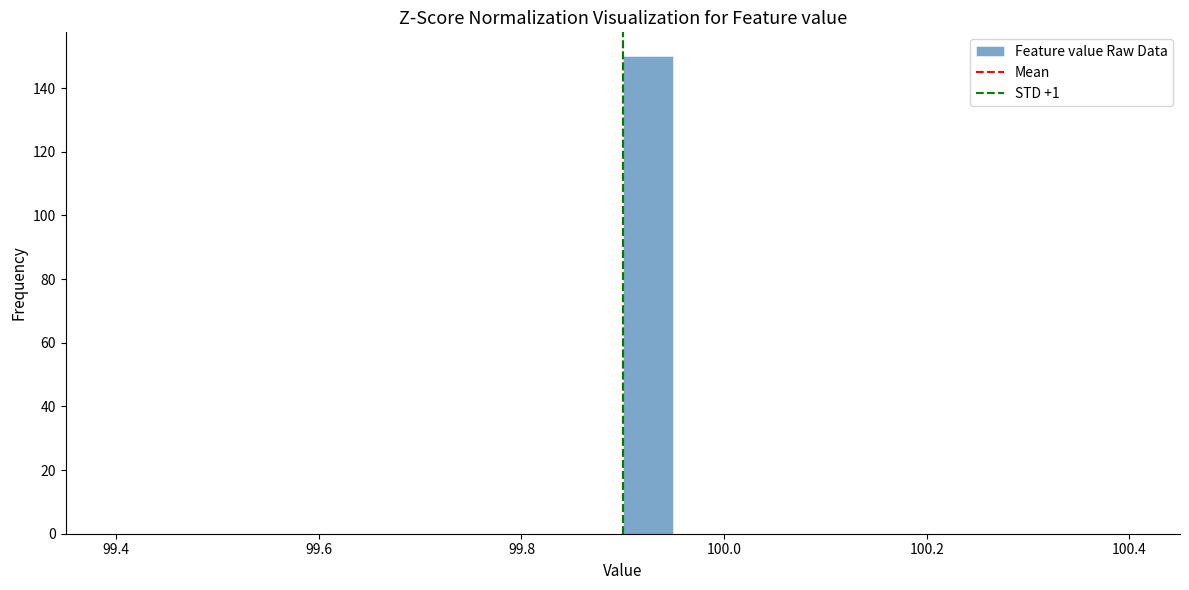

Read against the x-axis, roughly where is the centre of the tallest bar?

99.92